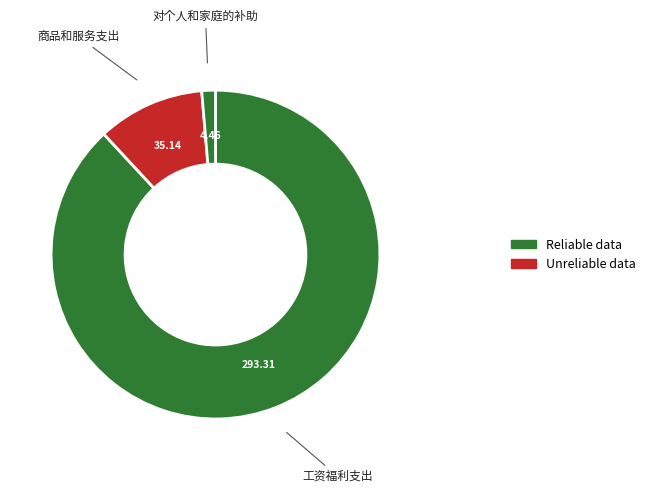

Does any single category account for the majority?

Yes